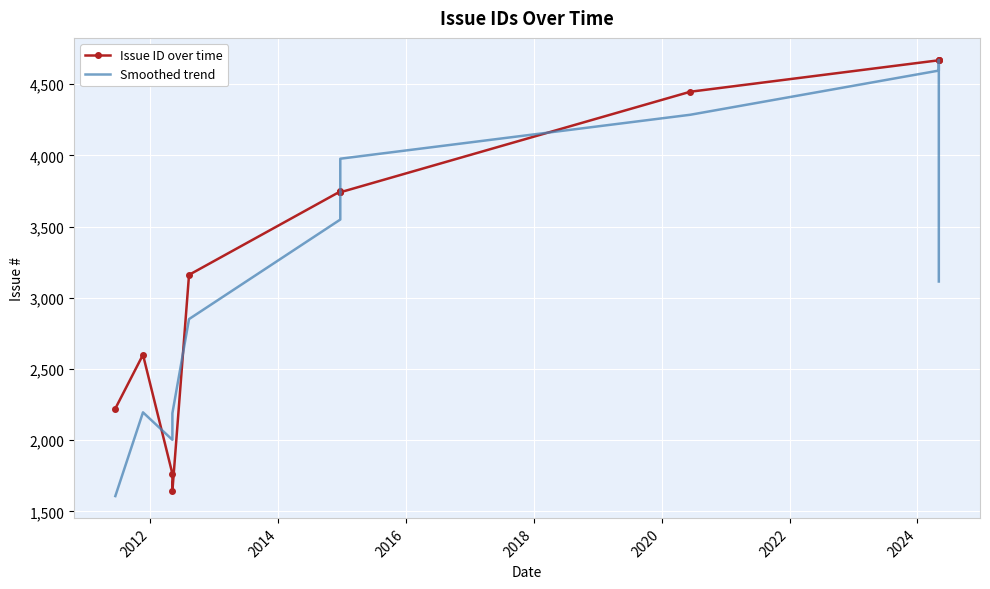

List the series in order of their peak value, highest first.

Issue ID over time, Smoothed trend